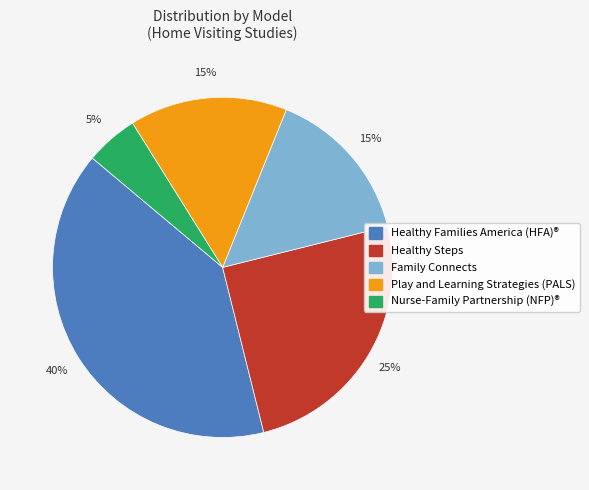

Is there any slice that represents more than half of the pie?

No